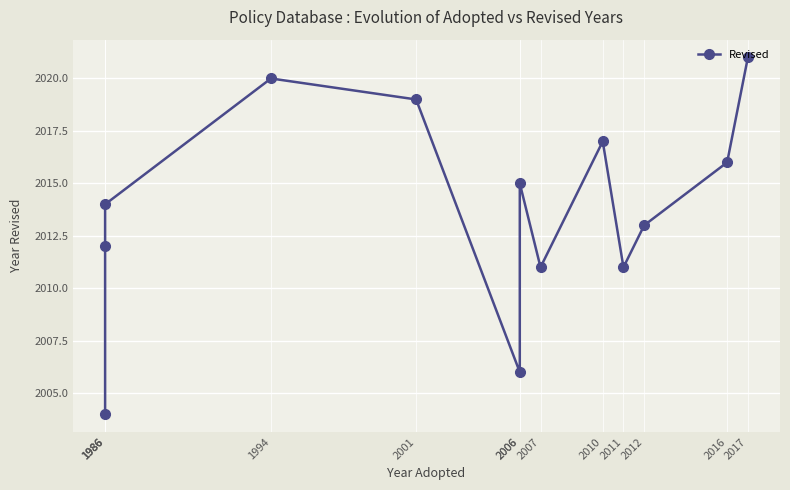

Does the chart display data point markers on the line(s)?

Yes